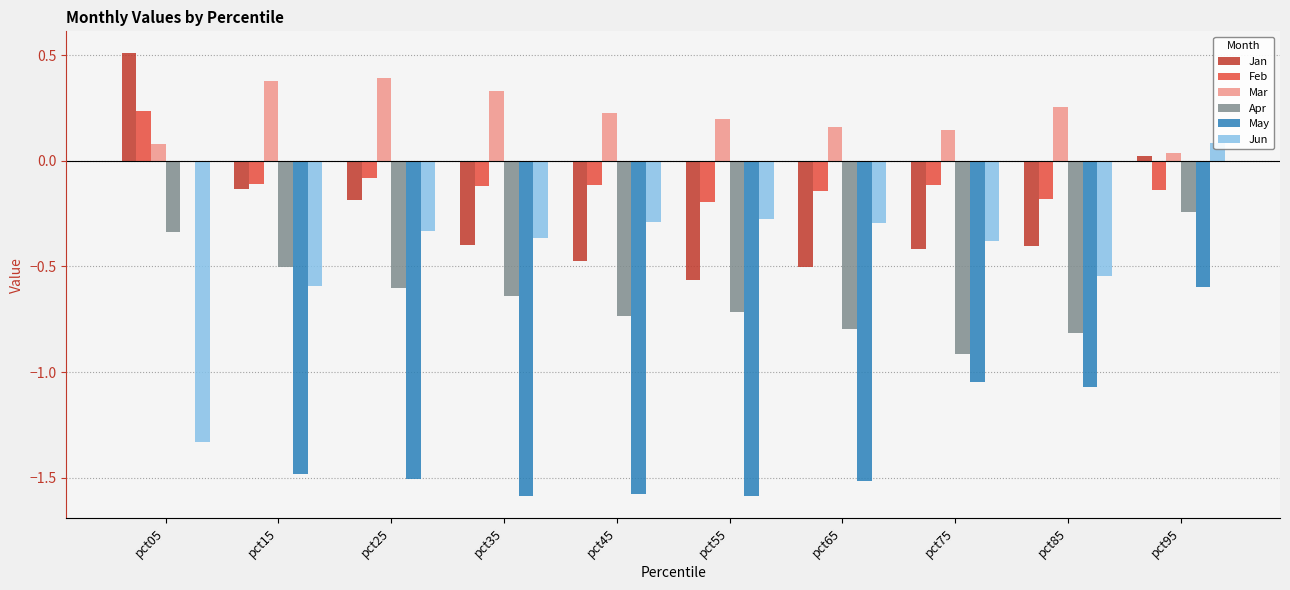

What is the difference between the maximum and minimum values in the Apr series?

0.7